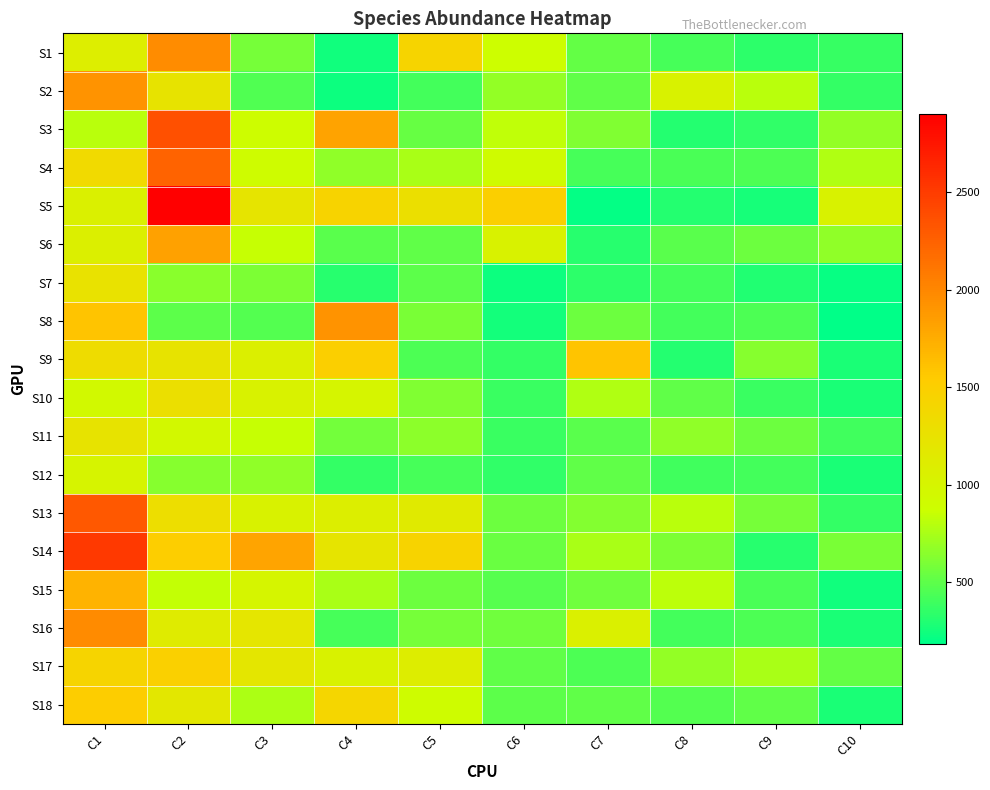

List the series in order of their peak value, lowest first.

S12, S11, S7, S10, S17, S18, S9, S15, S6, S2, S8, S1, S16, S4, S13, S3, S14, S5